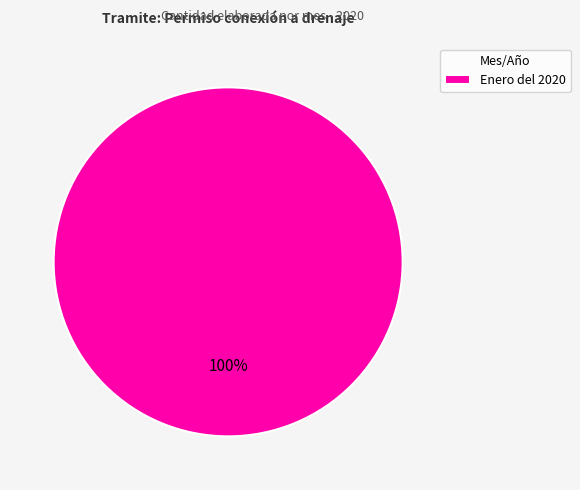

True or false: Enero del 2020 accounts for 100% of the total.

True